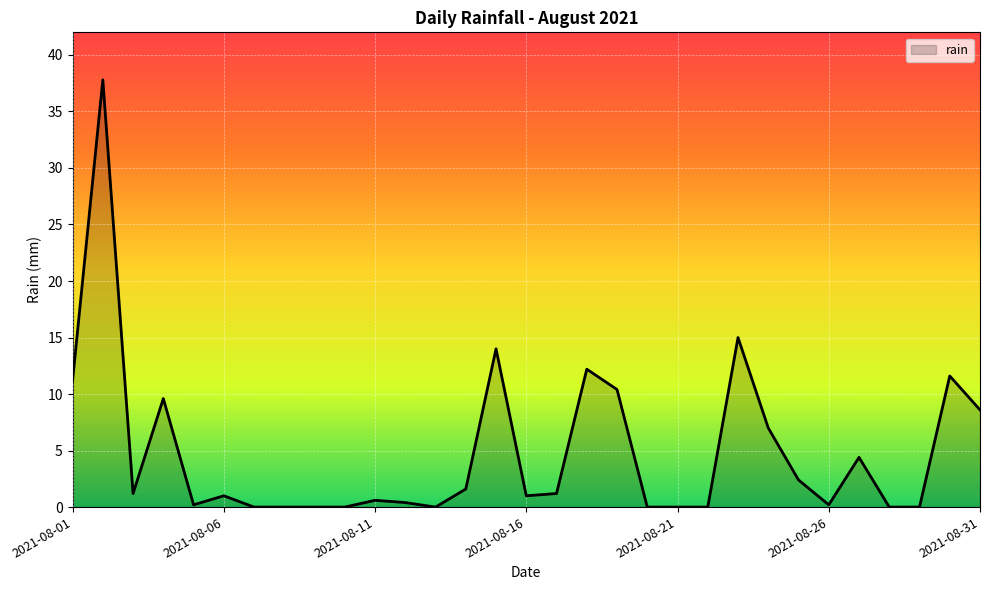

What is the difference between the maximum and minimum values?

37.8